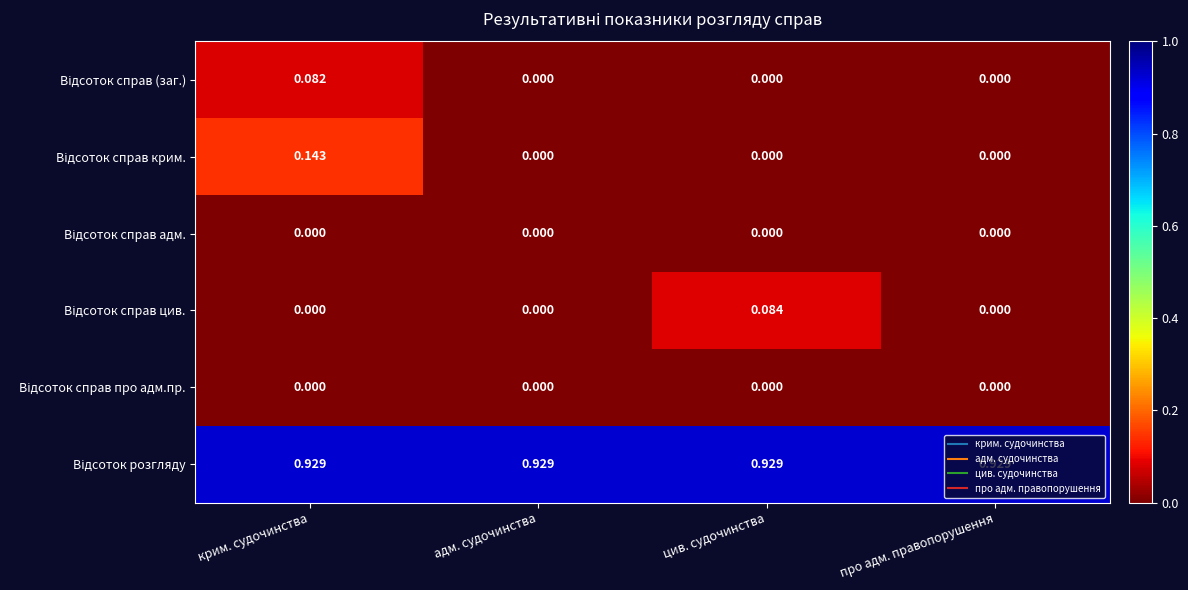

What is the total value across all series at цив. судочинства?

1.0